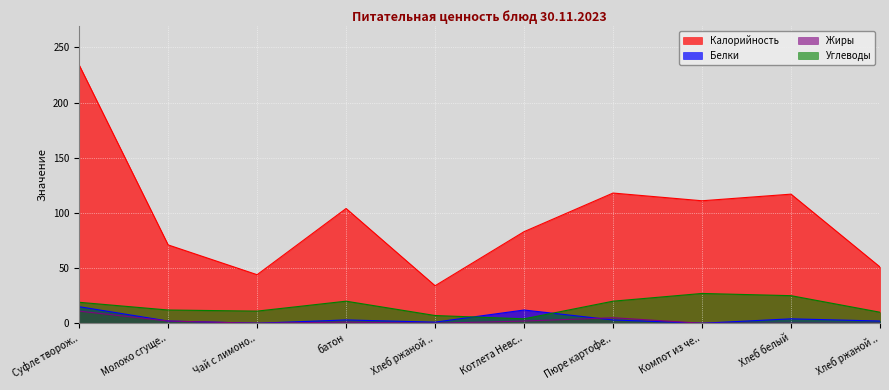

True or false: Калорийность and Белки intersect in this chart.

False